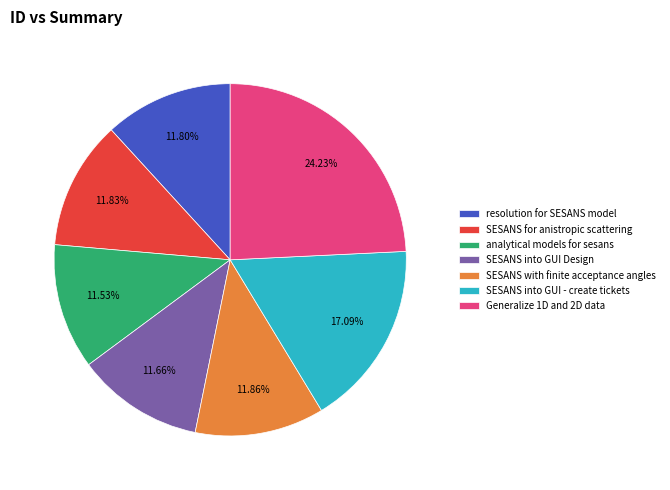

How many slices are in this pie chart?

7